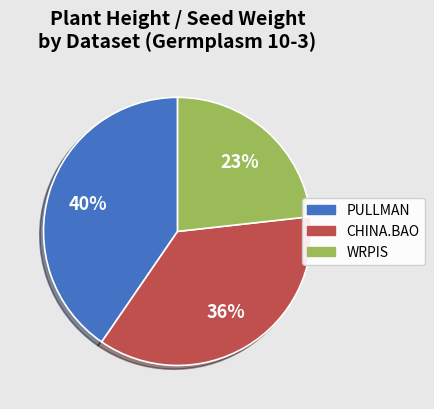

Do CHINA.BAO and WRPIS together represent more than half of the pie?

Yes